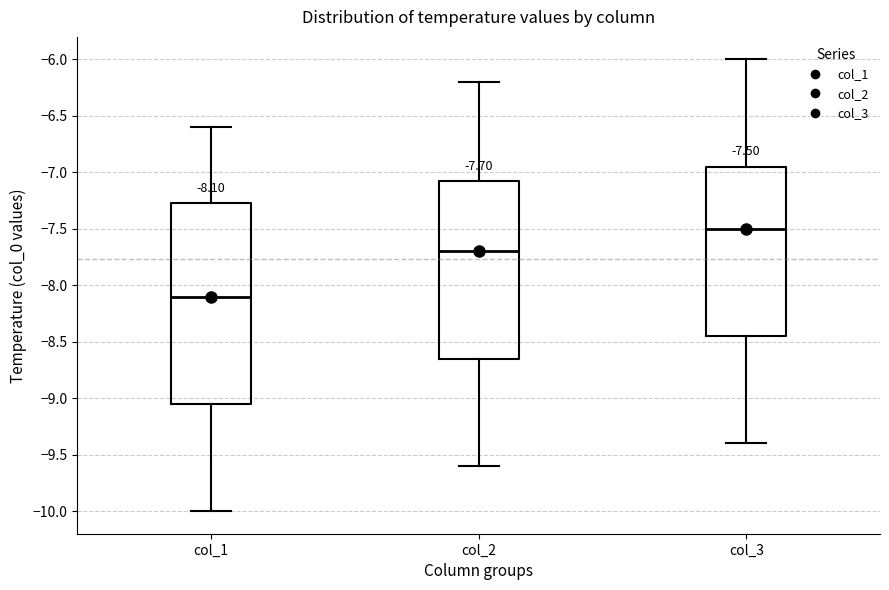

Which box's median line is the lowest?

col_1